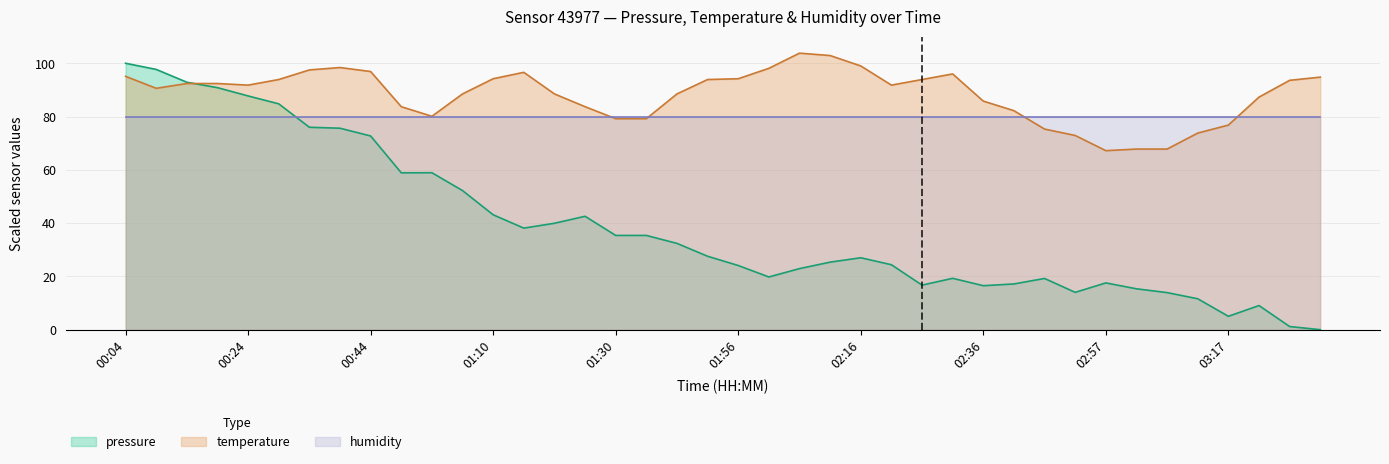

What are all the series names shown in the legend?

pressure, temperature, humidity